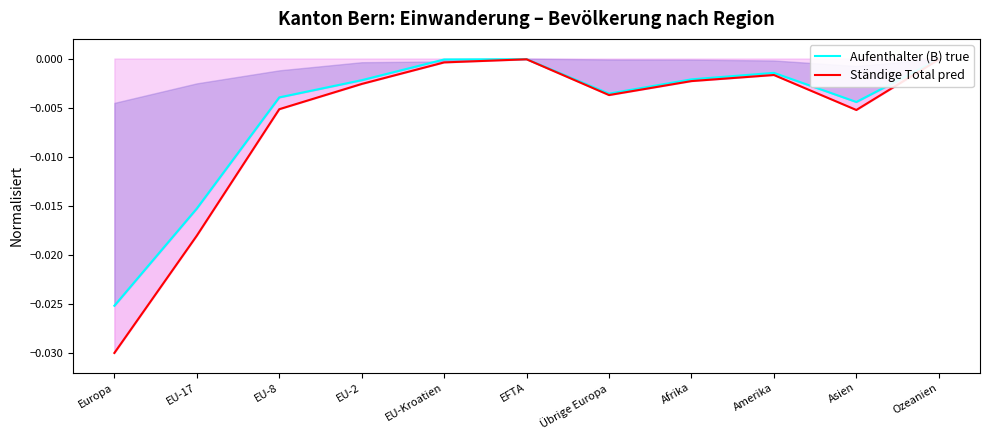

In Aufenthalter (B) true, how many points are lower than both neighbors (excluding endpoints)?

2